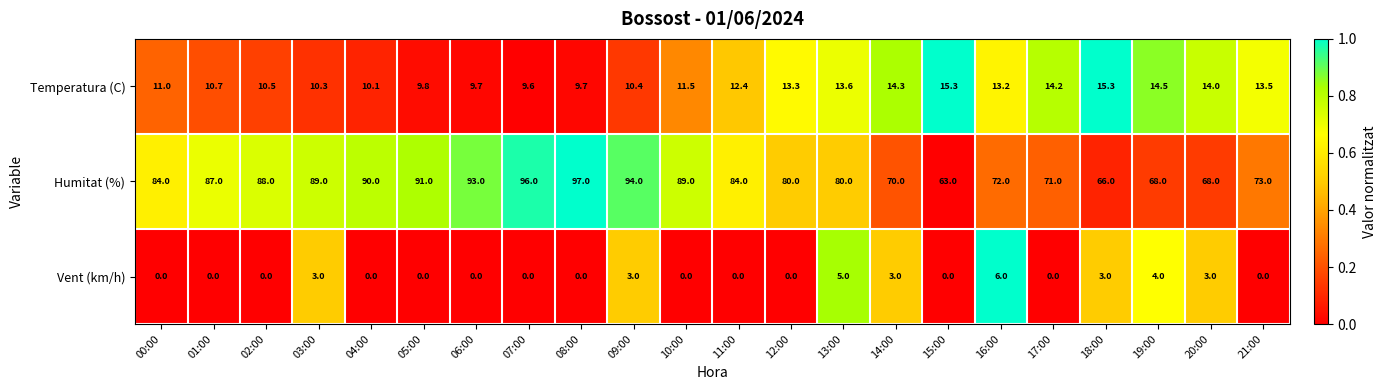

Which label corresponds to the largest value in the chart?

08:00